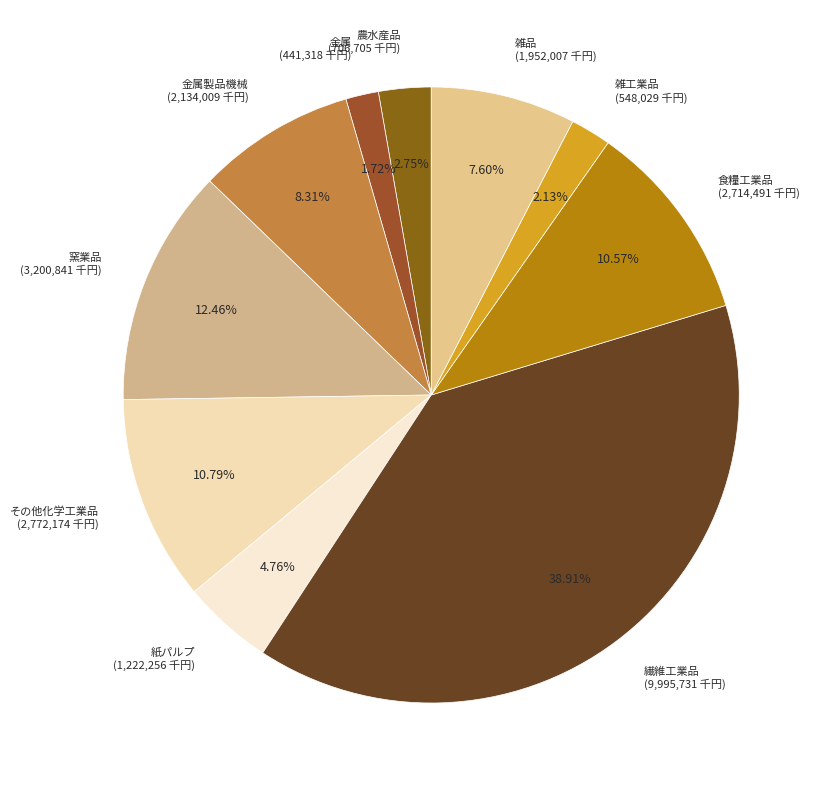

Is the sum of 雑工業品 (548,029 千円) and 金属製品機械 (2,134,009 千円) greater than half?

No